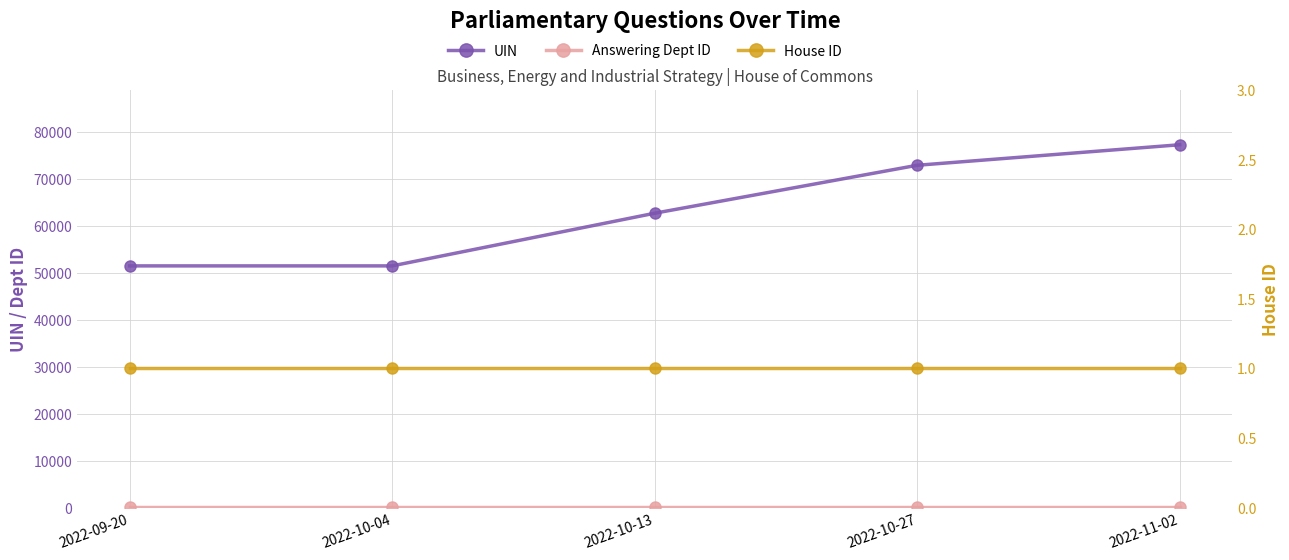

True or false: Answering Dept ID and House ID intersect in this chart.

False